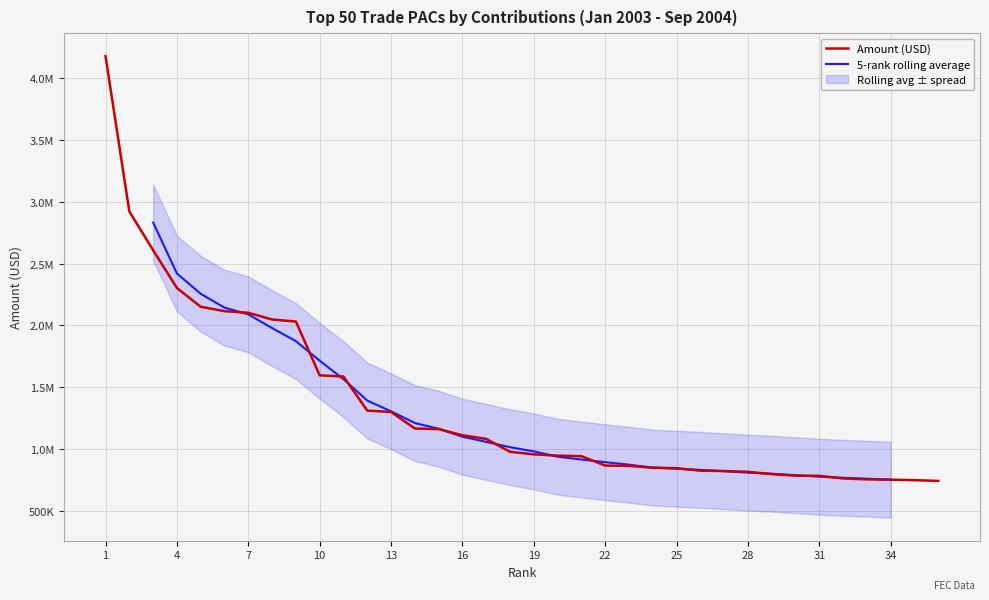

Where is the data nearest to the value 2459444?

3